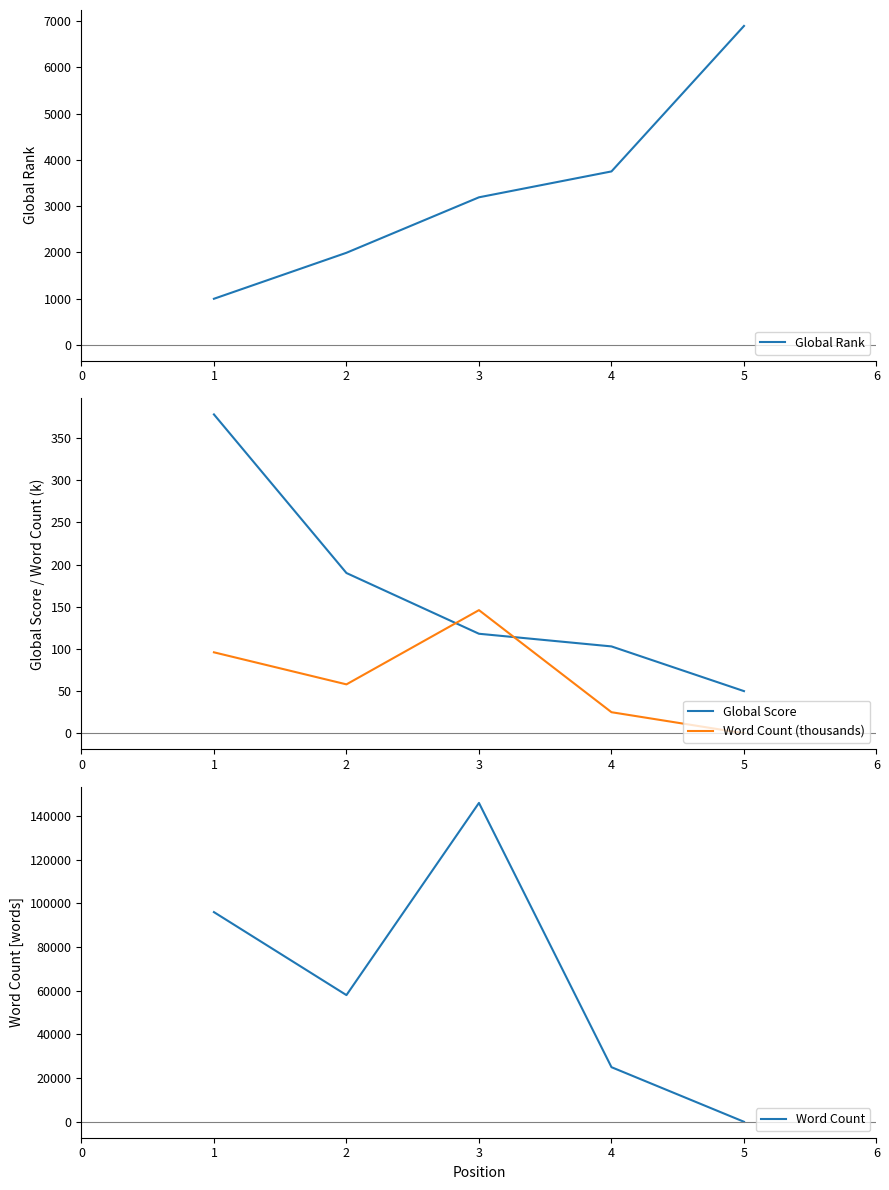

Count the number of data series in this chart.

4